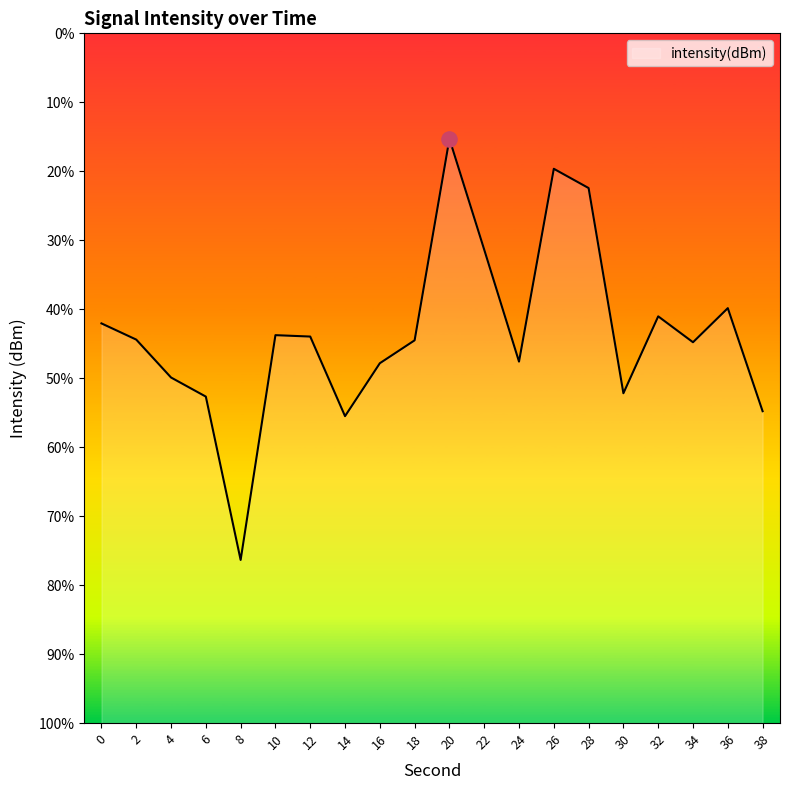

What is the change in value from 16 to 18?

+2.2